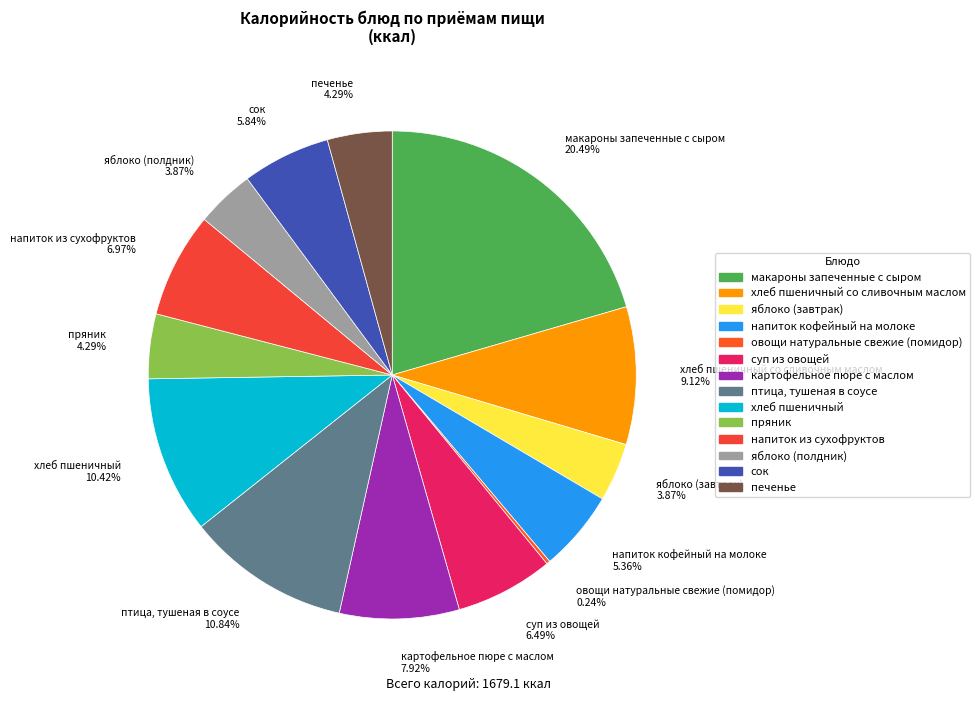

Which has a higher value, яблоко (завтрак) 3.87% or макароны запеченные с сыром 20.49%?

макароны запеченные с сыром 20.49%